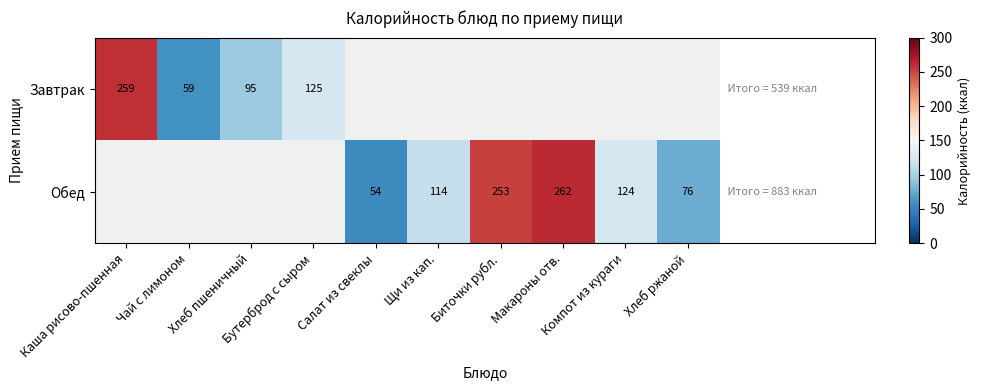

The Обед series shows 262.5 at Макароны отв.. True or false?

True